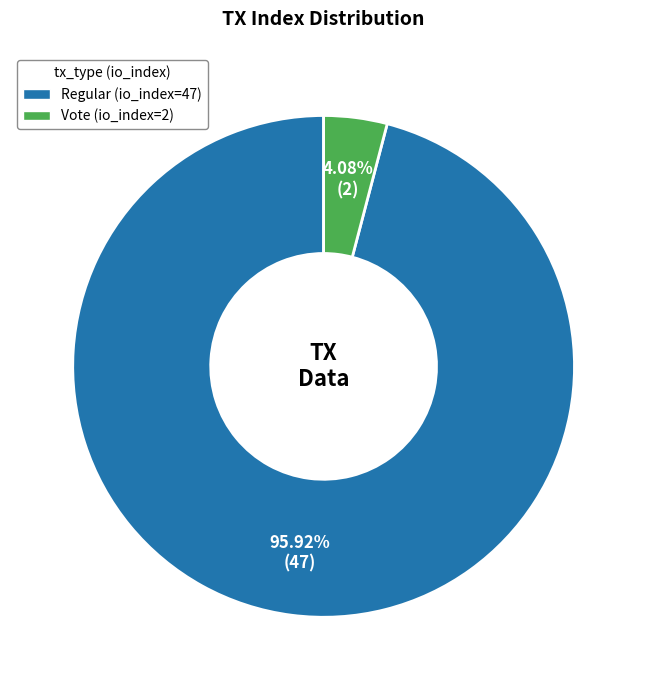

Which has a higher value, Regular (io_index=47) or Vote (io_index=2)?

Regular (io_index=47)